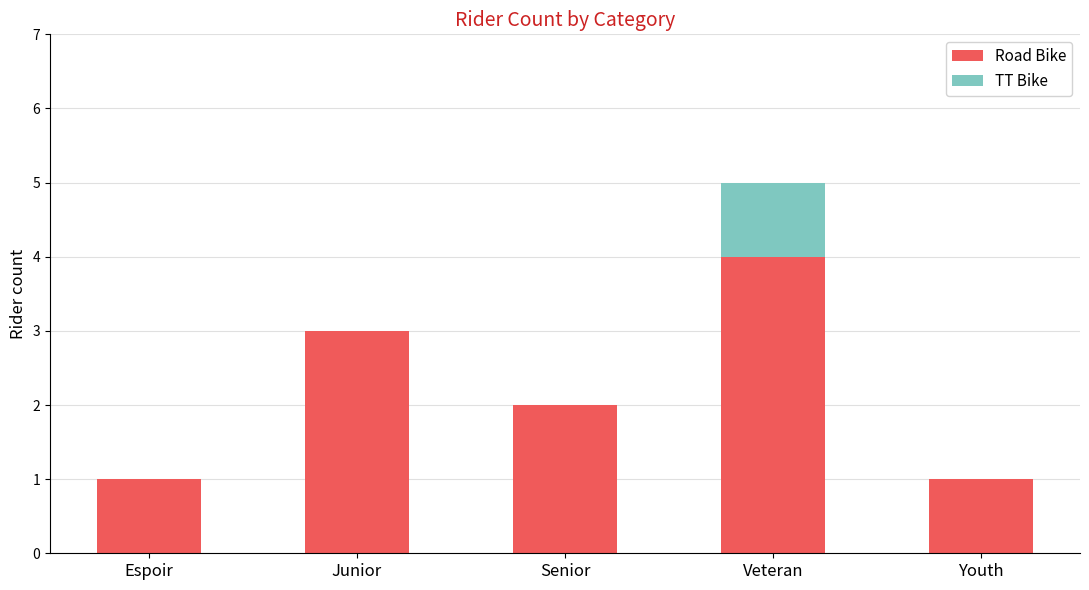

How many series are shown in this chart?

2